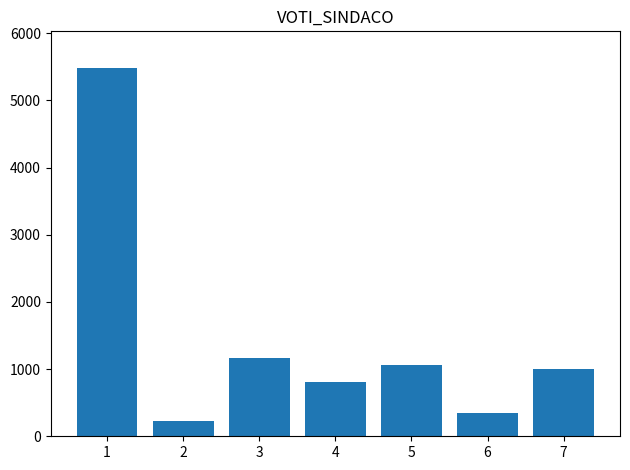

What is the value of the 6th bar from the left?

347